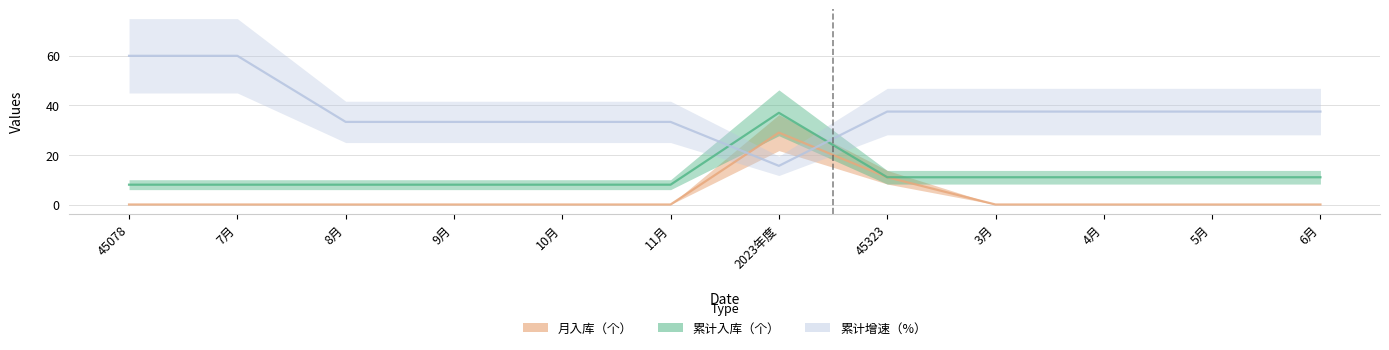

Is it true that 累计入库（个） equals 11.0 at 45323?

True